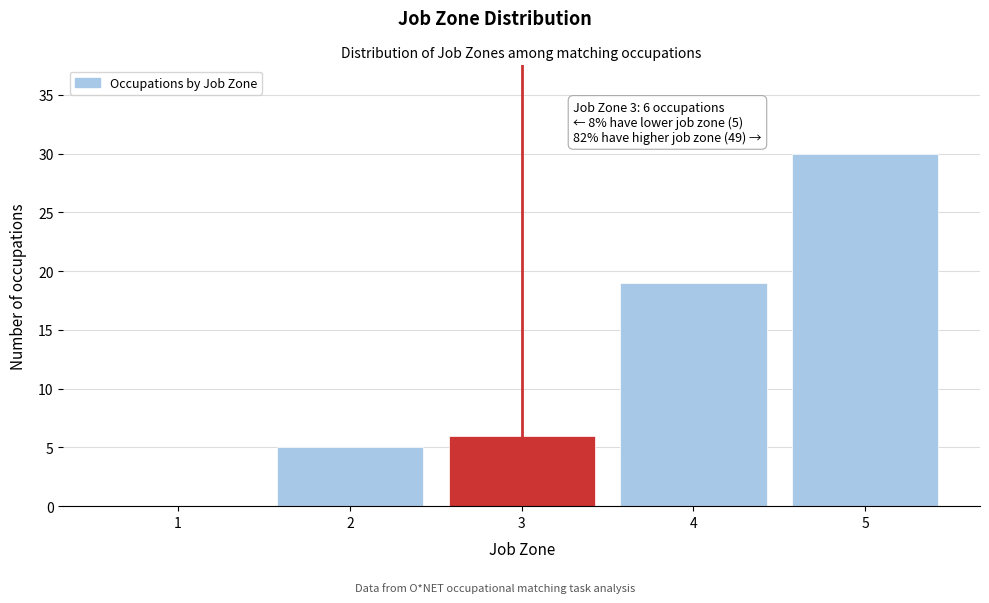

Reading left to right, what are all the values shown in this chart?

1=0	2=5	3=6	4=19	5=30